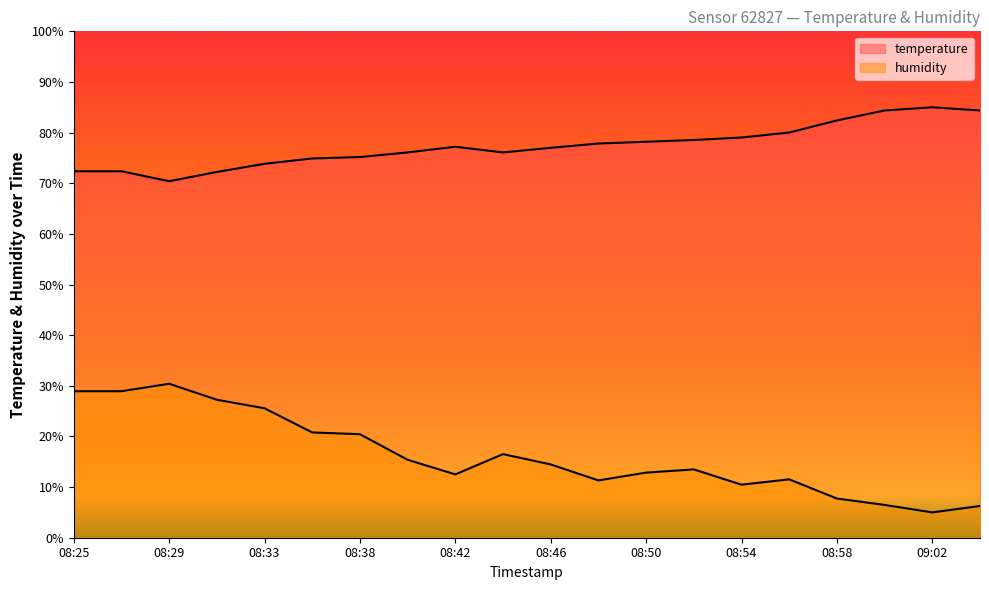

Between 08:44 and 08:48, which series saw the biggest shift?

humidity